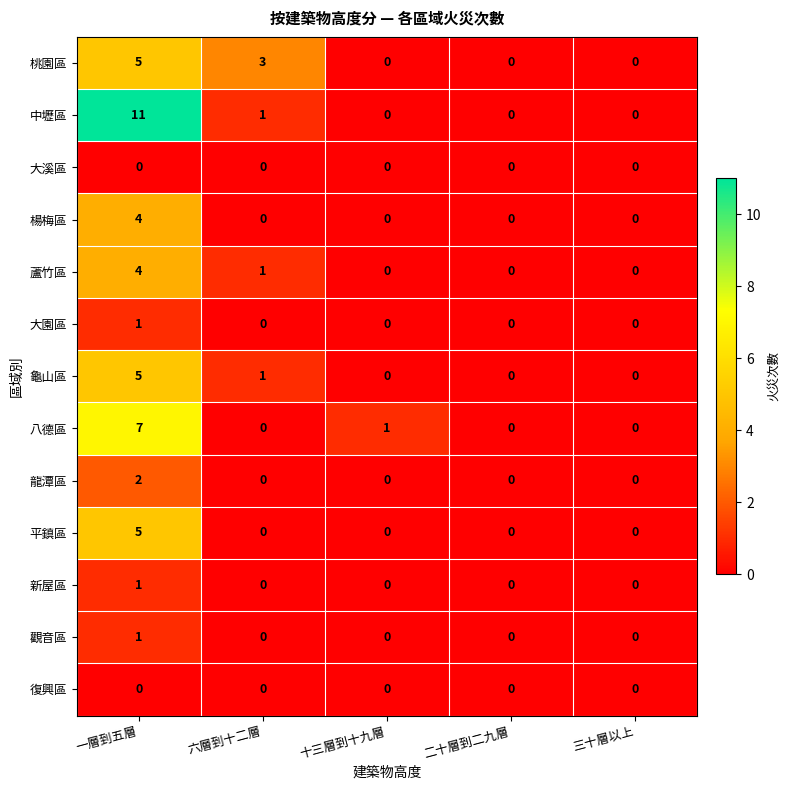

Which label corresponds to the largest value in the chart?

一層到五層